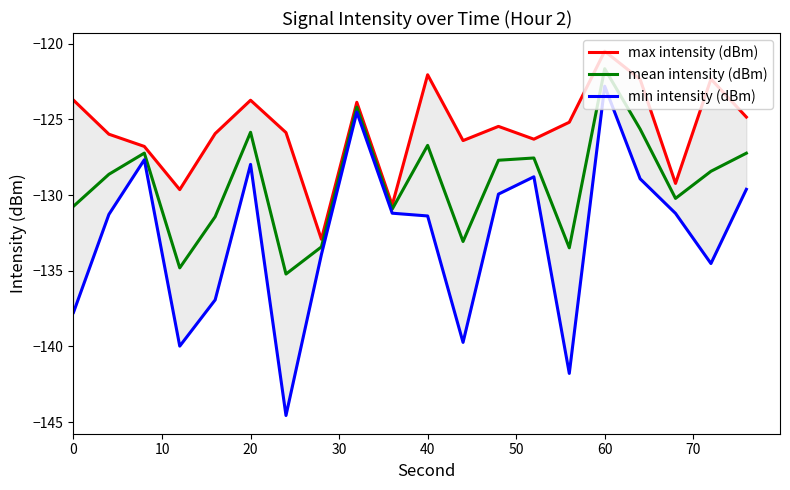

What is the value of the mean intensity (dBm) point at the 17th from the left?

-125.6